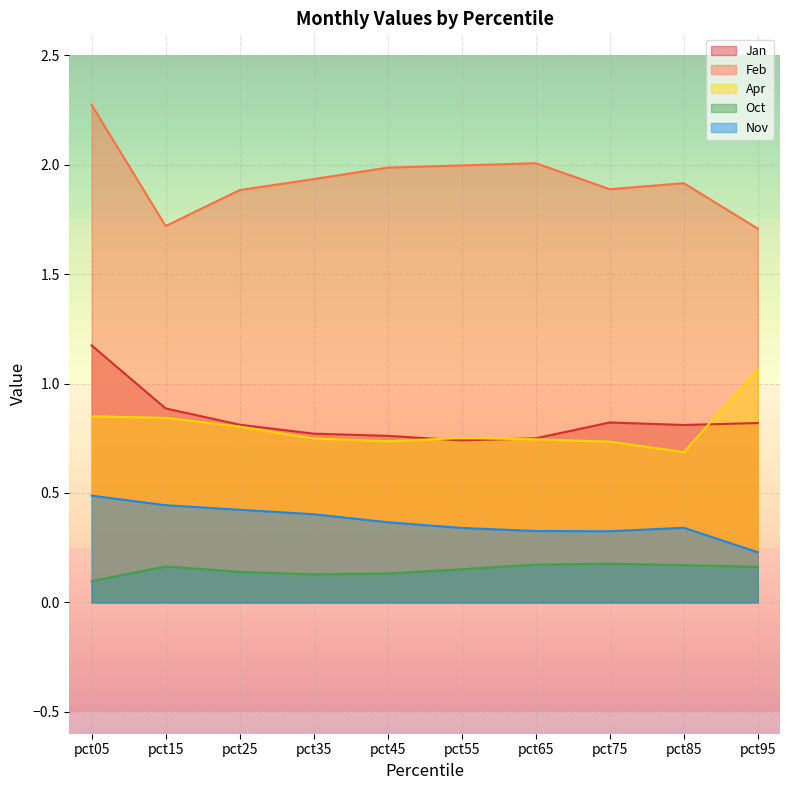

Where is the first local maximum for Oct?

pct15